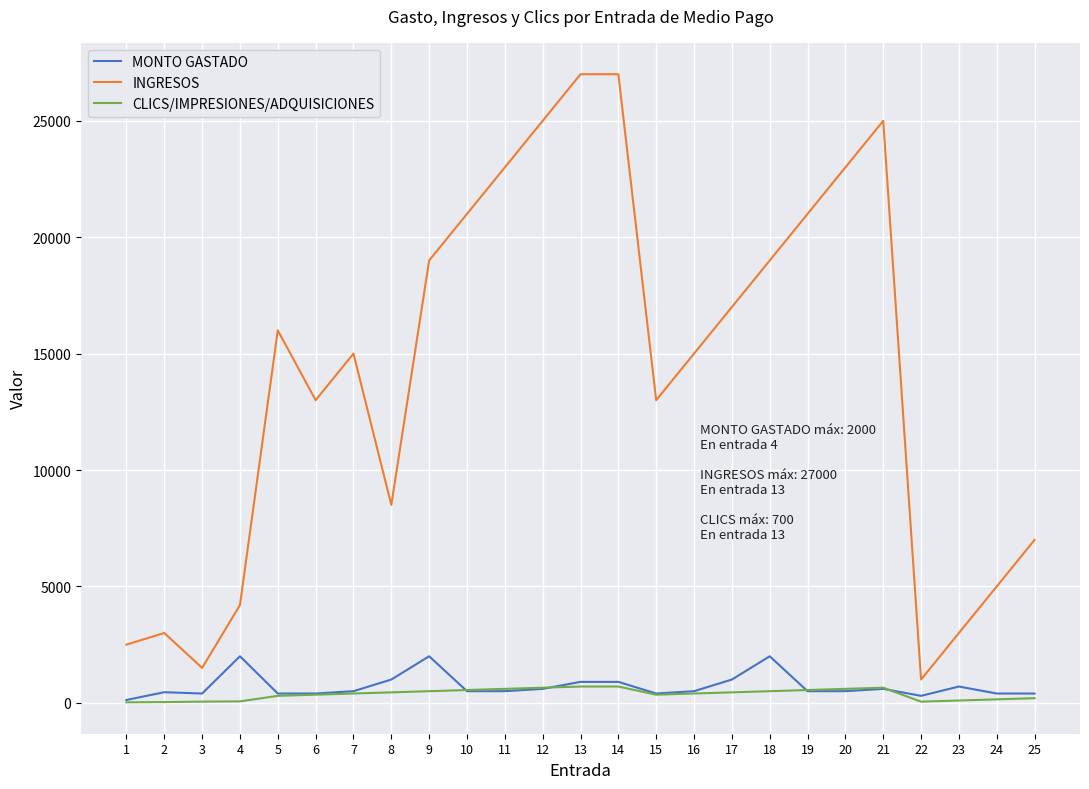

Rank the series by their maximum value, from lowest to highest.

CLICS/IMPRESIONES/ADQUISICIONES, MONTO GASTADO, INGRESOS